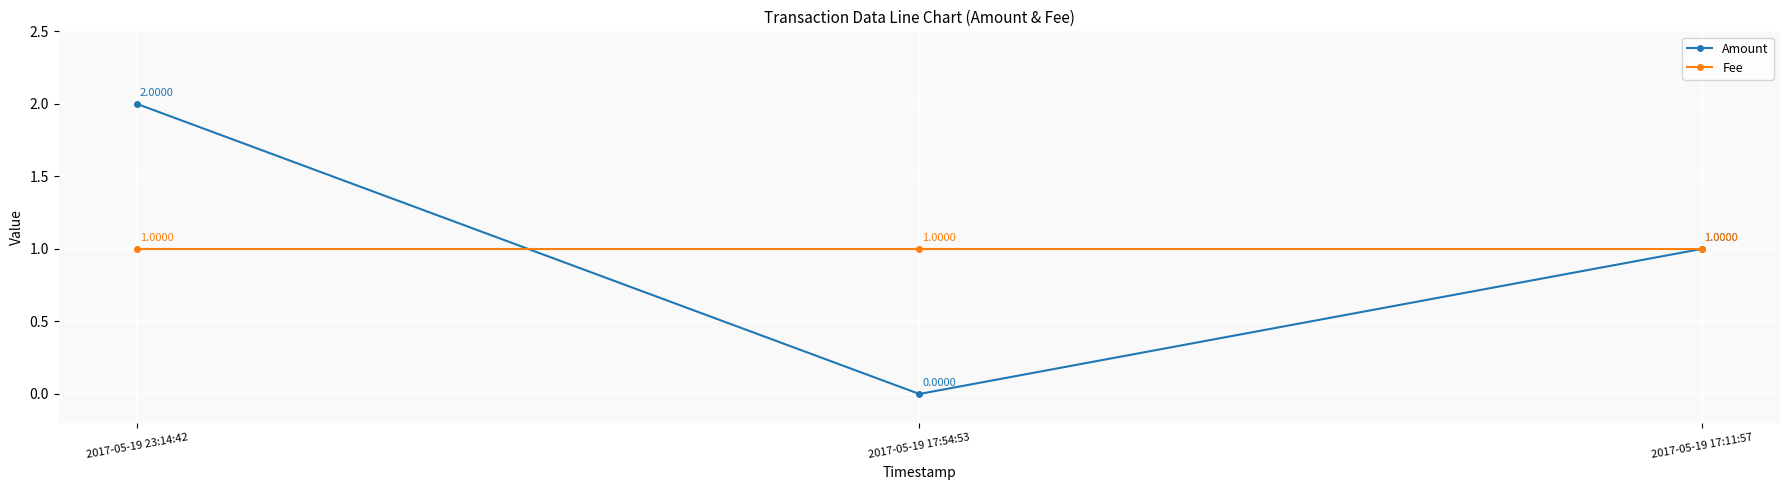

List the labels in order of Amount value, smallest first.

2017-05-19 17:54:53, 2017-05-19 17:11:57, 2017-05-19 23:14:42